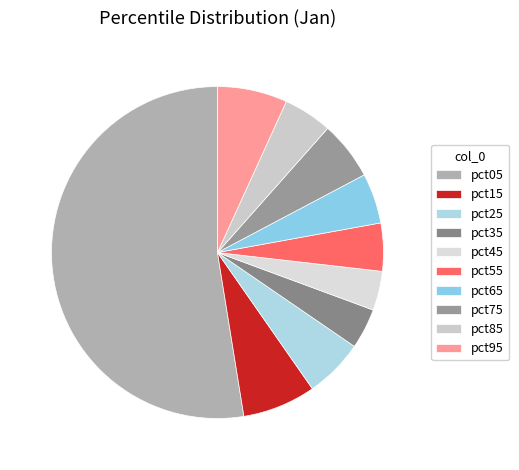

Which category has the smallest portion of the pie?

pct45